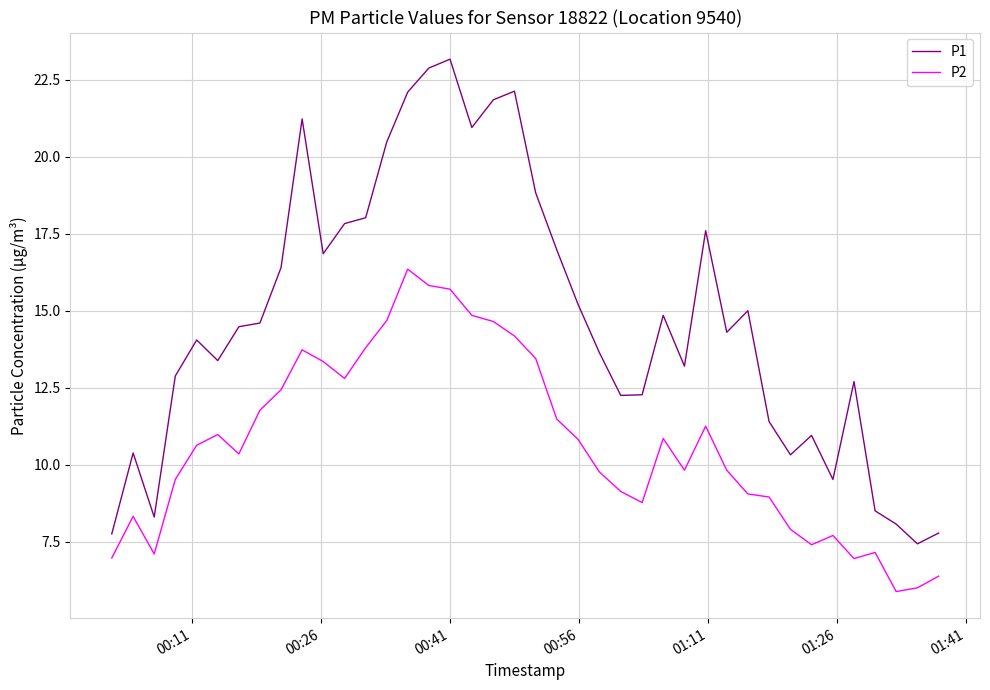

Does the chart have visible grid lines?

Yes